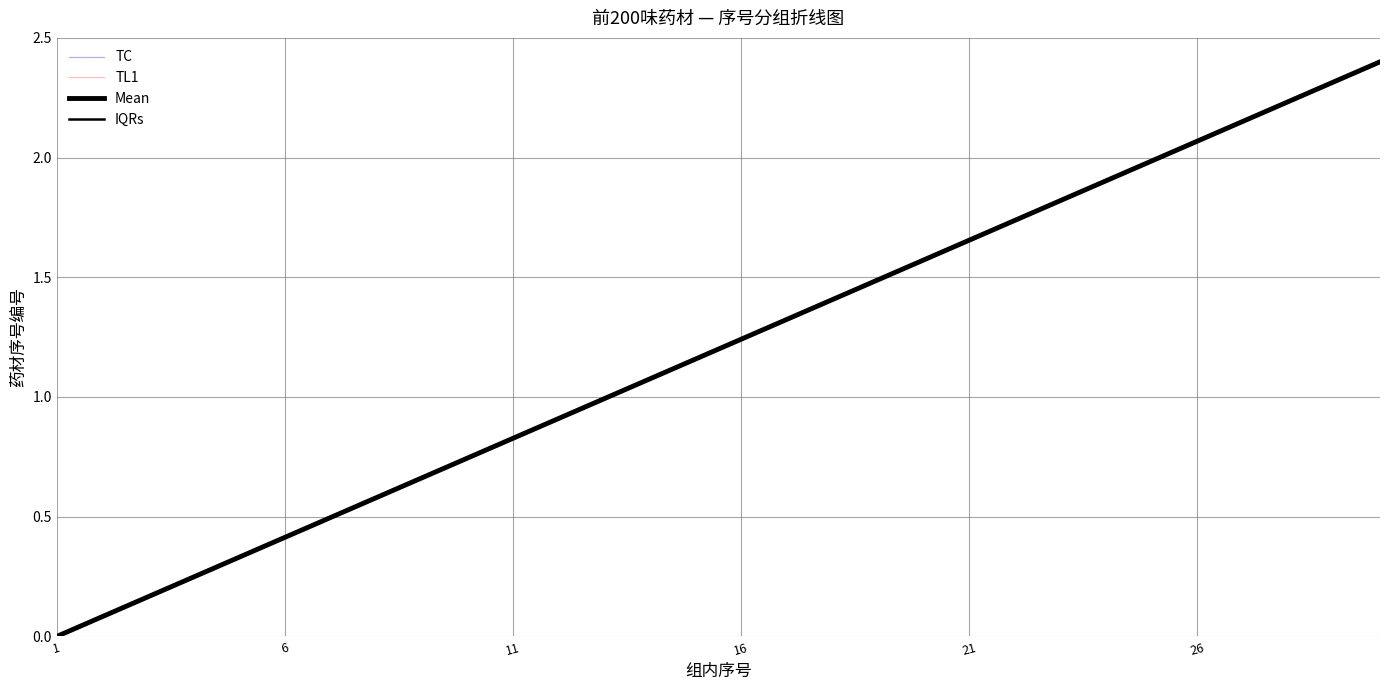

What is the greatest value displayed?

2.4